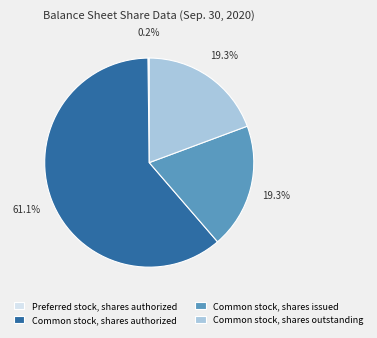

Combined, do Common stock, shares issued and Common stock, shares authorized account for over 50%?

Yes